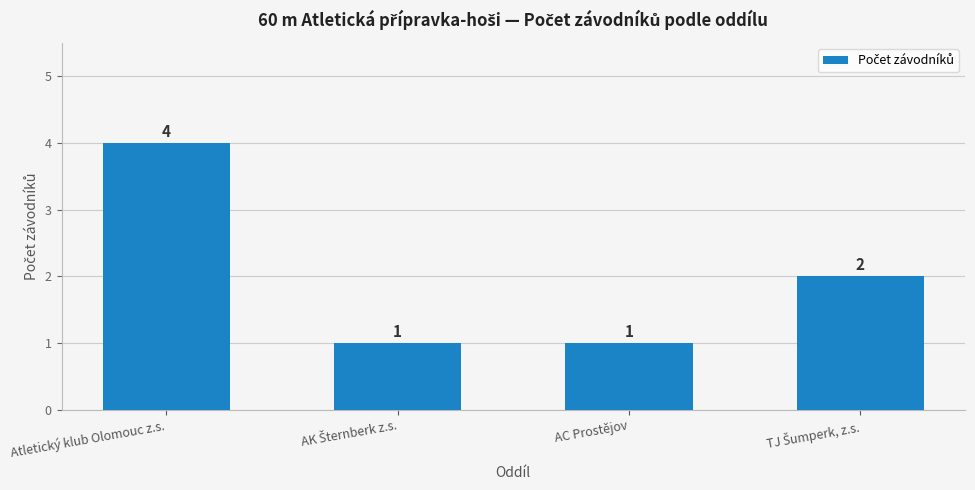

Is it true that the value at Atletický klub Olomouc z.s. is 4?

True